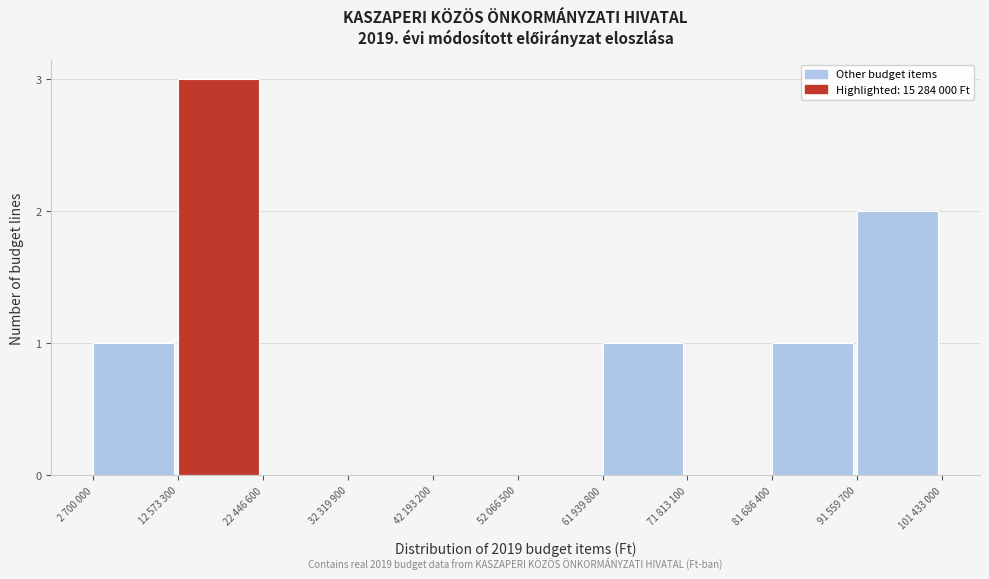

Reading right to left, list all the values displayed in this chart.

91 559 700=2	81 686 400=1	71 813 100=0	61 939 800=1	52 066 500=0	42 193 200=0	32 319 900=0	22 446 600=0	12 573 300=3	2 700 000=1